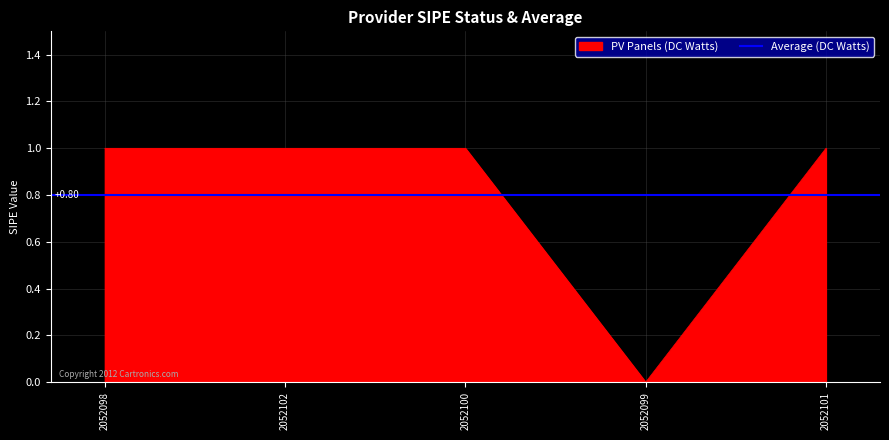

Where is the data nearest to the value 0?

2052099